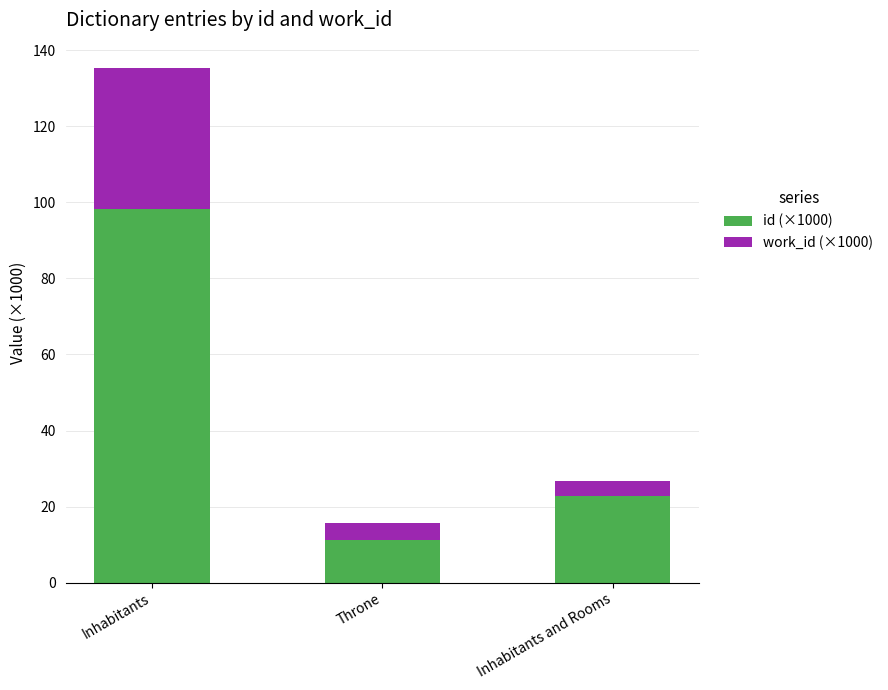

At which category is the sum across all series the highest?

Inhabitants